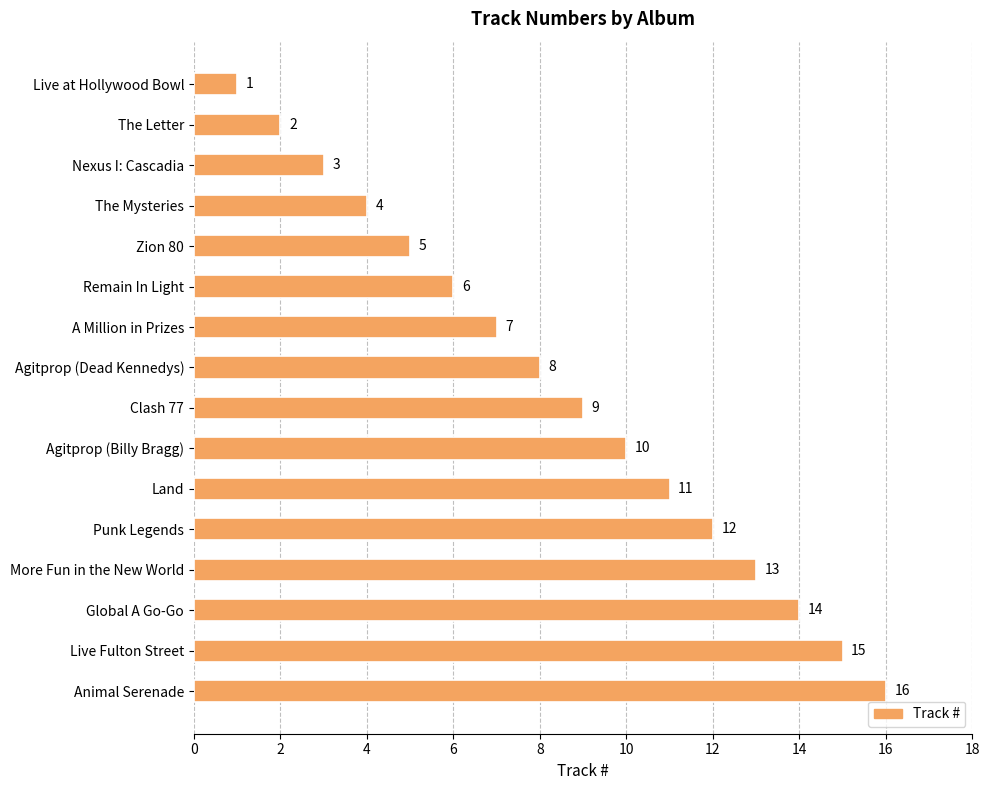

How many values are below 9?

8